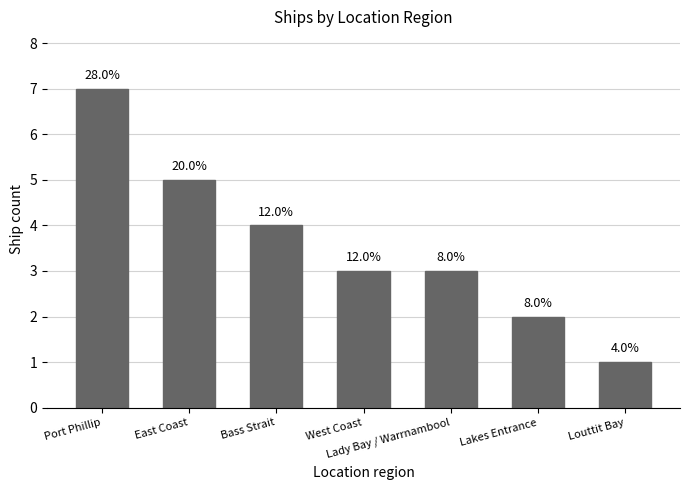

What is the difference between the maximum and second lowest values?

5